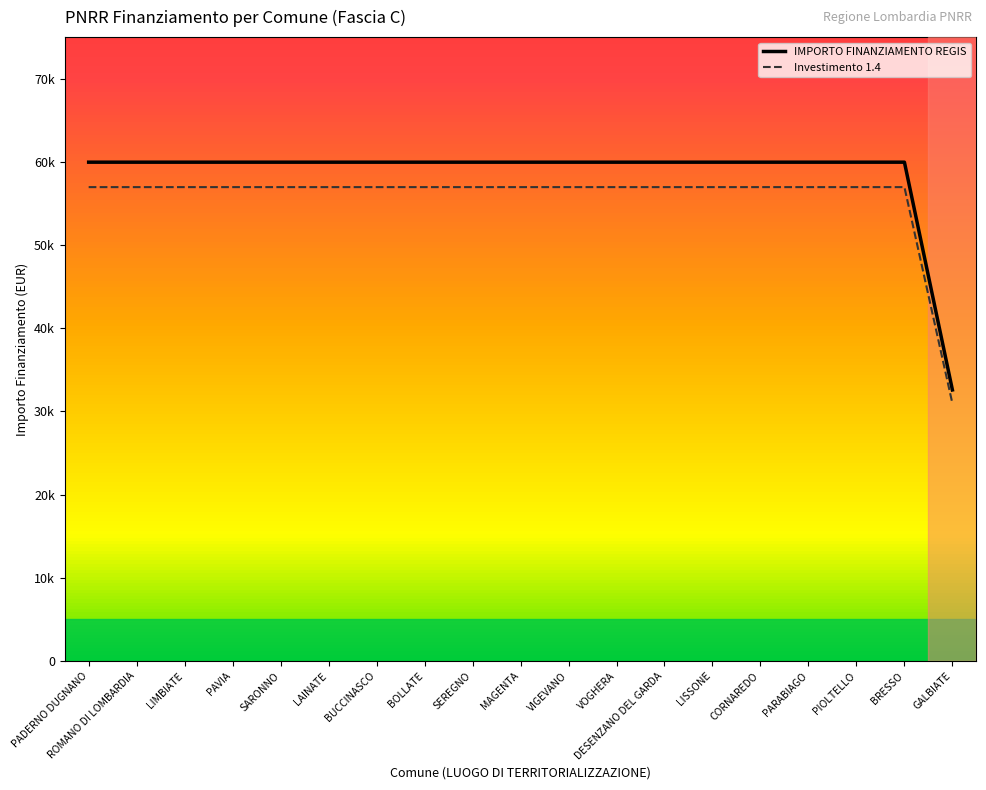

True or false: Investimento 1.4 and IMPORTO FINANZIAMENTO REGIS intersect in this chart.

False